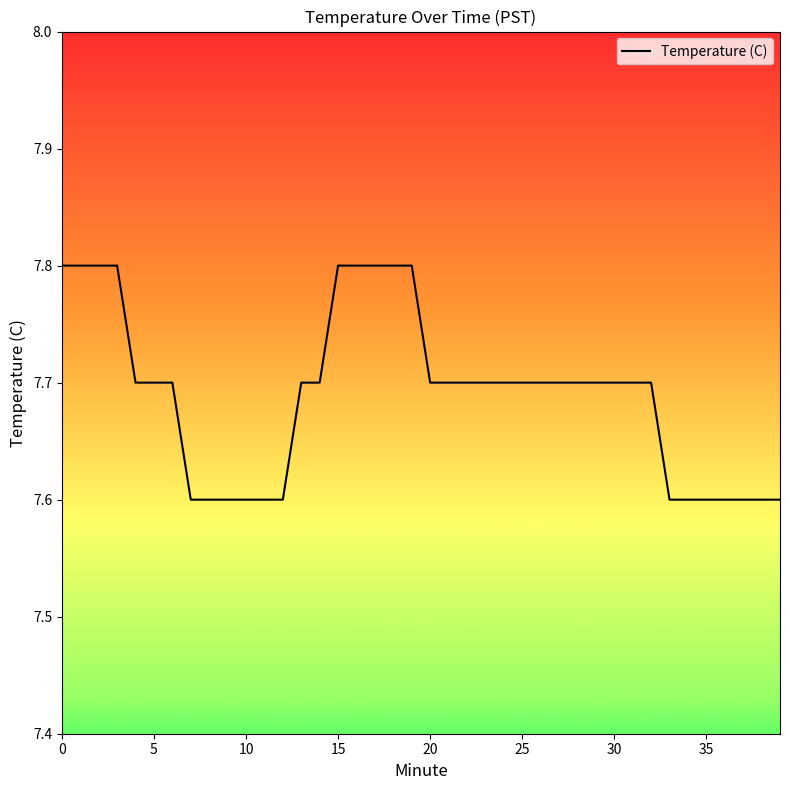

What is the smallest value displayed?

7.6